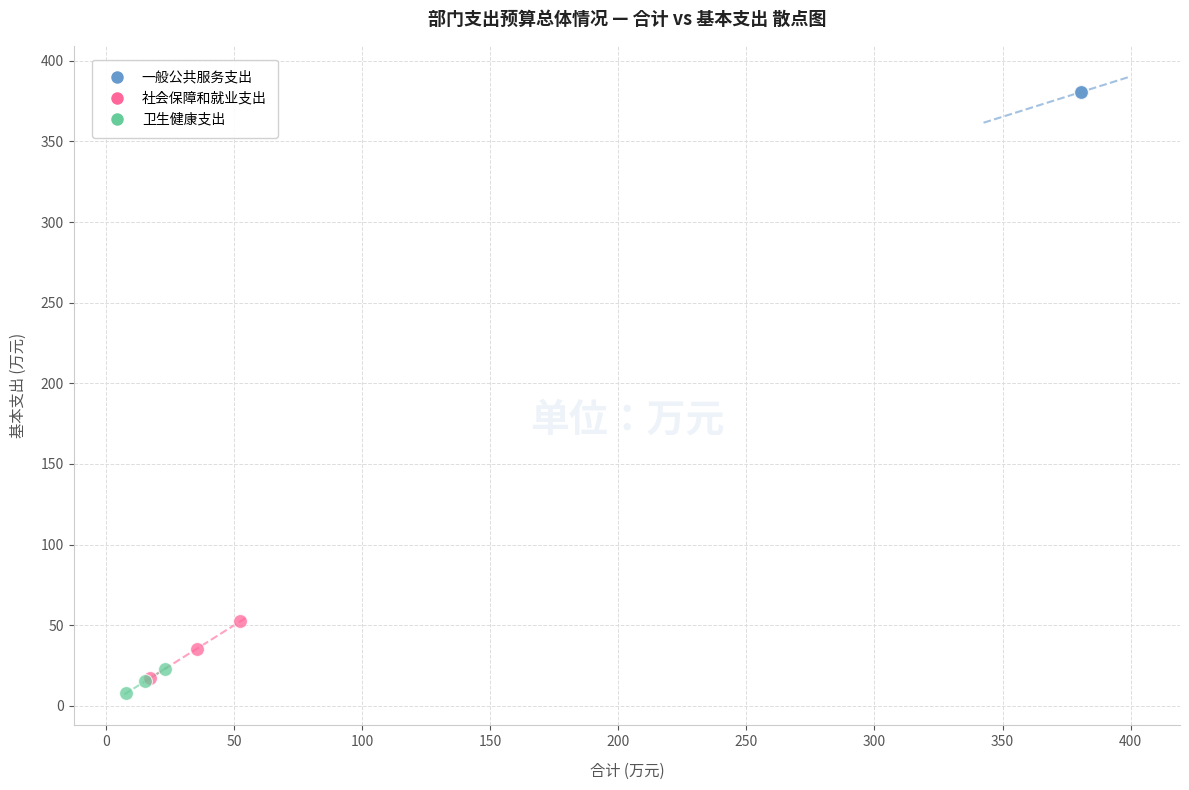

Which series contains the highest Y value?

一般公共服务支出